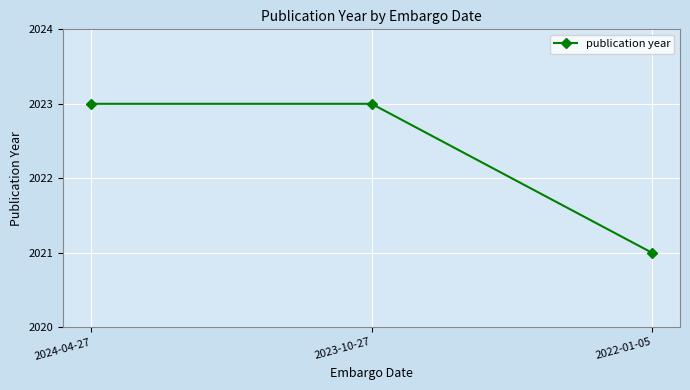

Approximately how many times larger is the value at 2023-10-27 compared to 2022-01-05?

1.0